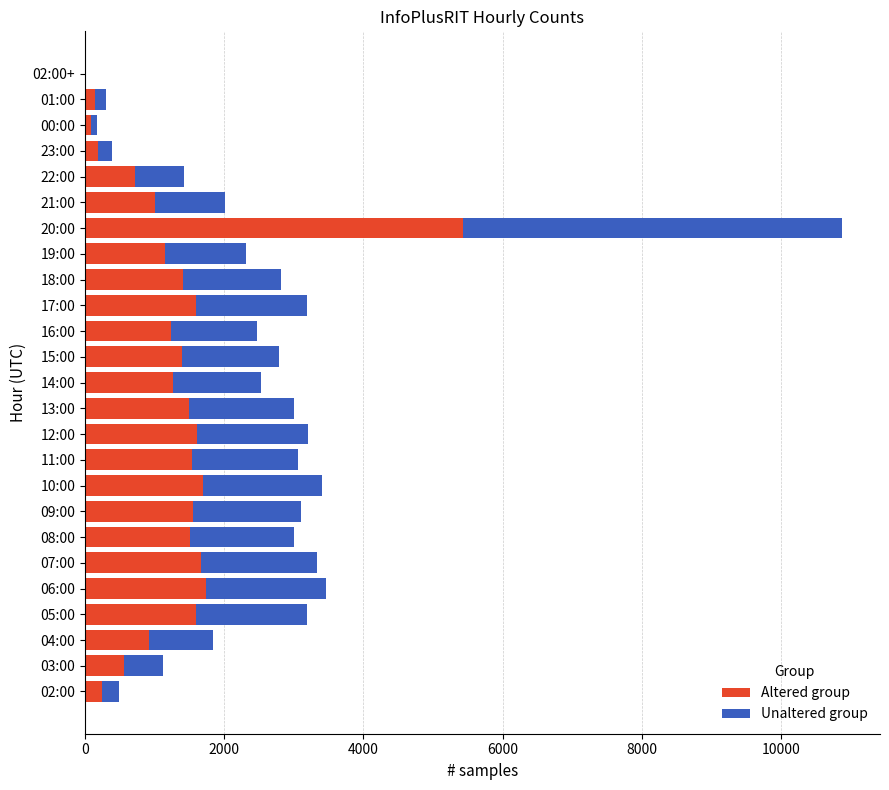

The value of Altered group at 15:00 is 1392. True or false?

True